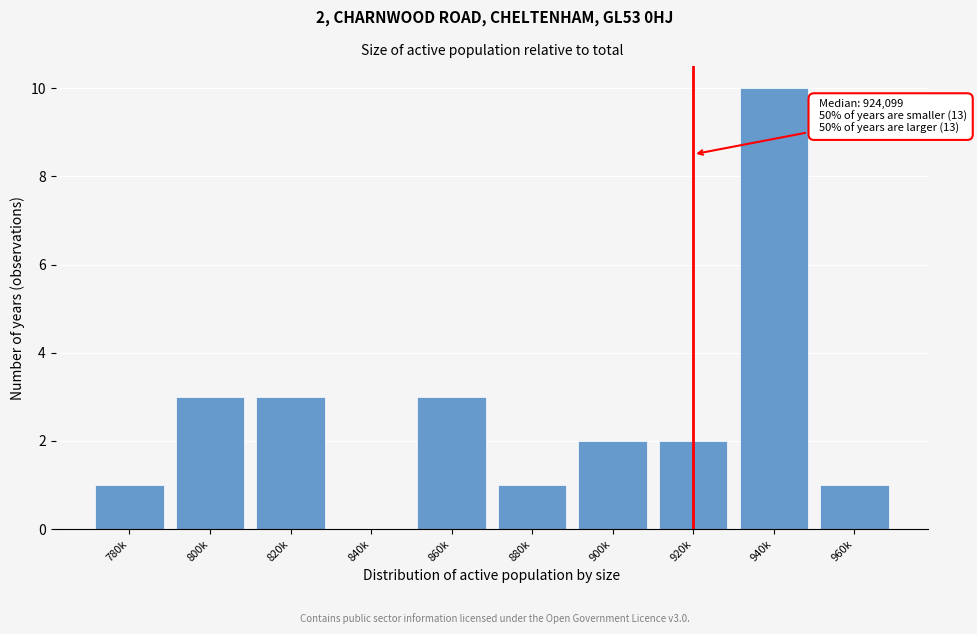

Reading left to right, transcribe all the data shown in this chart.

780k=1	800k=3	820k=3	840k=0	860k=3	880k=1	900k=2	920k=2	940k=10	960k=1